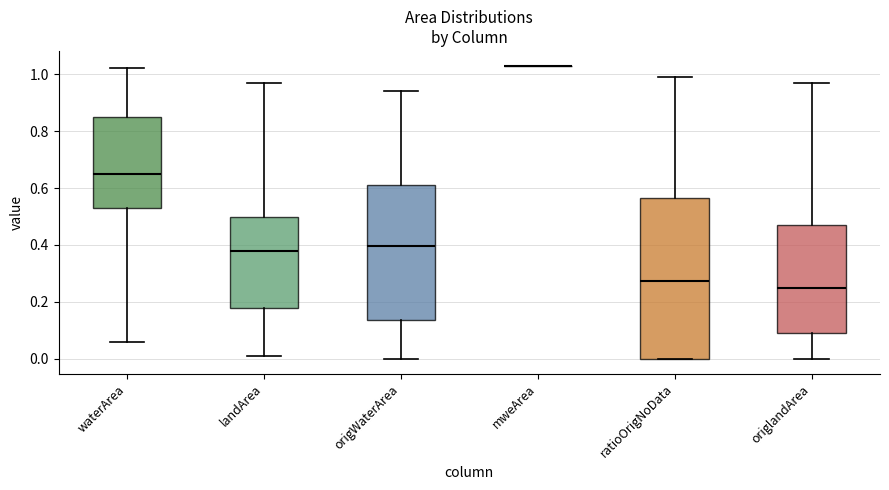

Reading left to right, read every box against the y-axis: the position of its median line, the range the box covers, and the ends of its whiskers. The values are not printed on the chart, so give them approximately, as read against the axis.

waterArea: median 0.66, box 0.54 to 0.86, whiskers 0.06 to 1.02
landArea: median 0.38, box 0.18 to 0.50, whiskers 0.02 to 0.98
origWaterArea: median 0.40, box 0.14 to 0.62, whiskers 0.00 to 0.94
mweArea: box collapsed to a line at 1.04, whiskers 1.04 to 1.04
ratioOrigNoData: median 0.28, box 0.00 to 0.56, whiskers 0.00 to 1.00
origlandArea: median 0.26, box 0.10 to 0.48, whiskers 0.00 to 0.98